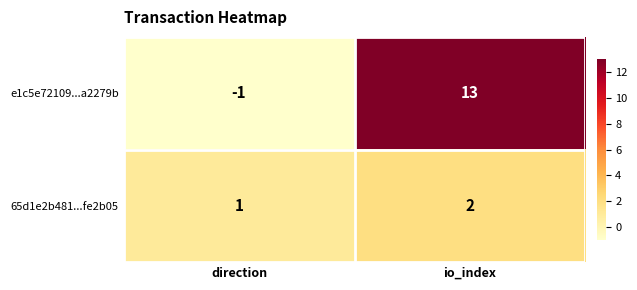

Reading right to left, extract all data points from this chart.

e1c5e72109...a2279b: io_index=13	direction=-1
65d1e2b481...fe2b05: io_index=2	direction=1